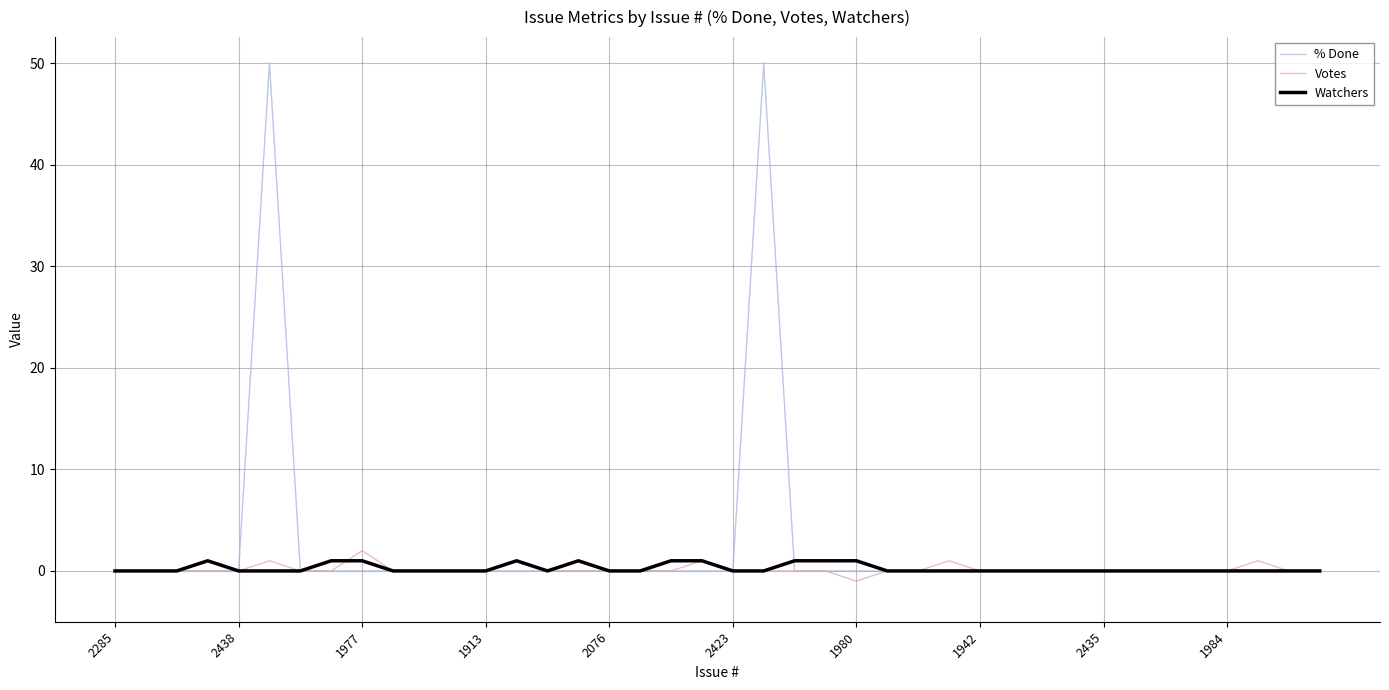

Does the chart have visible grid lines?

Yes